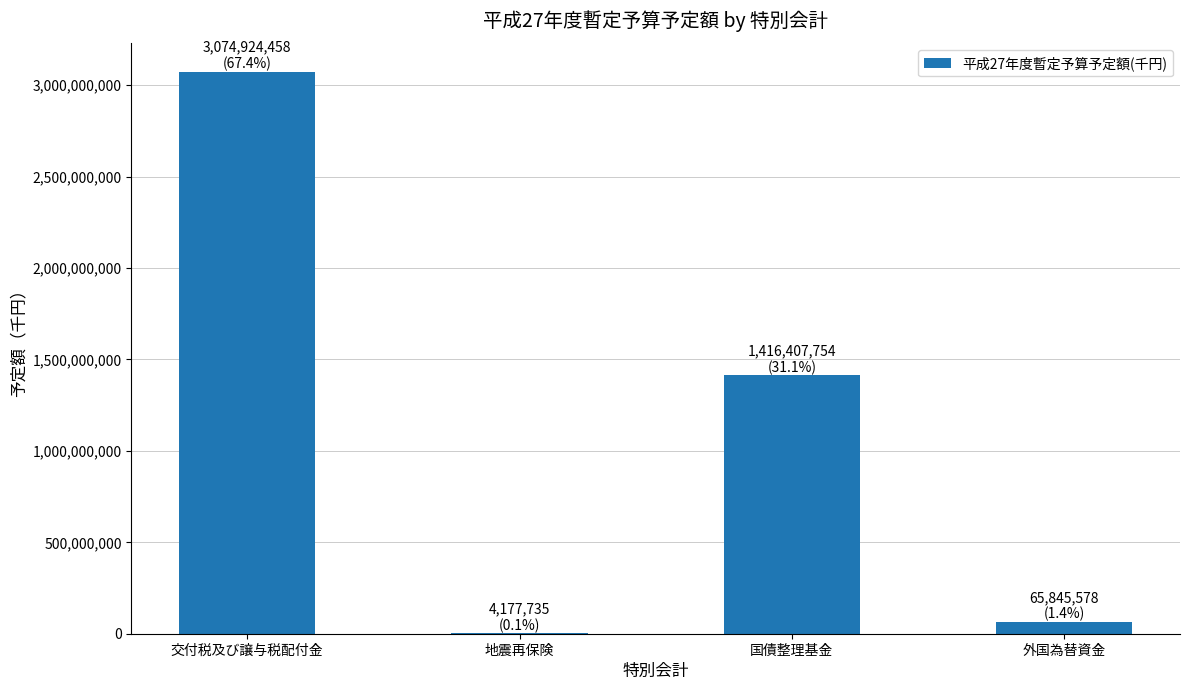

Which has a higher value, 交付税及び譲与税配付金 or 国債整理基金?

交付税及び譲与税配付金